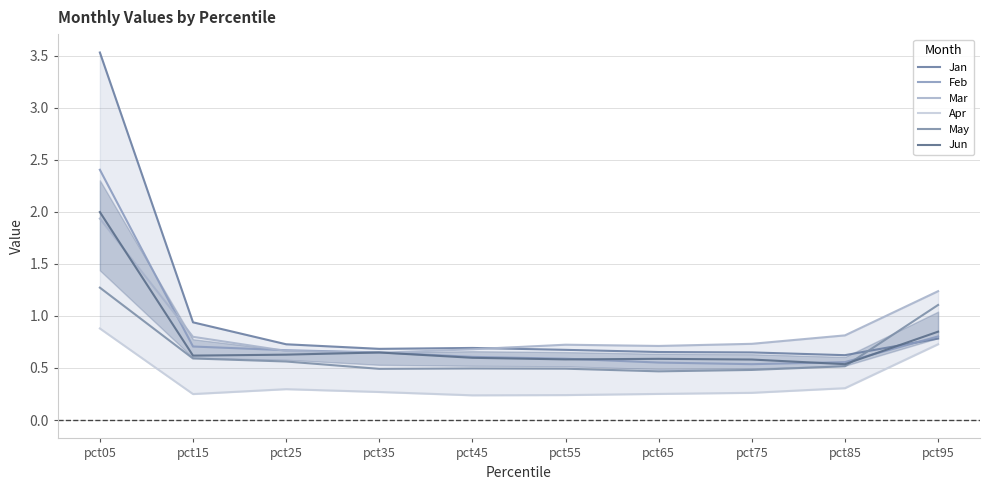

Reading left to right, extract all data points from this chart.

Jan: pct05=3.5	pct15=0.9	pct25=0.7	pct35=0.7	pct45=0.7	pct55=0.7	pct65=0.7	pct75=0.6	pct85=0.6	pct95=0.8
Feb: pct05=2.4	pct15=0.7	pct25=0.7	pct35=0.6	pct45=0.6	pct55=0.6	pct65=0.6	pct75=0.5	pct85=0.6	pct95=0.8
Mar: pct05=1.9	pct15=0.8	pct25=0.7	pct35=0.6	pct45=0.7	pct55=0.7	pct65=0.7	pct75=0.7	pct85=0.8	pct95=1.2
Apr: pct05=0.9	pct15=0.2	pct25=0.3	pct35=0.3	pct45=0.2	pct55=0.2	pct65=0.3	pct75=0.3	pct85=0.3	pct95=0.7
May: pct05=1.3	pct15=0.6	pct25=0.6	pct35=0.5	pct45=0.5	pct55=0.5	pct65=0.5	pct75=0.5	pct85=0.5	pct95=1.1
Jun: pct05=2.0	pct15=0.6	pct25=0.6	pct35=0.6	pct45=0.6	pct55=0.6	pct65=0.6	pct75=0.6	pct85=0.5	pct95=0.8